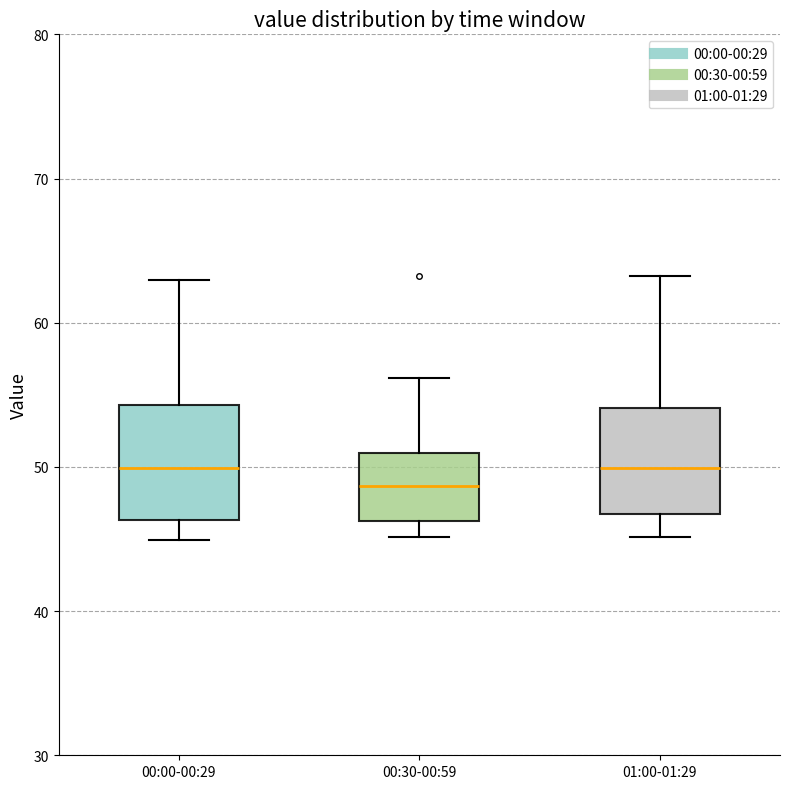

Reading left to right, transcribe this box plot: for each box, give where its median line is, the range the box spans, and where its two whiskers end, as read against the y-axis. The values are not printed on the chart, so give them approximately, as read against the axis.

00:00-00:29: median 50, box 46 to 54, whiskers 45 to 63
00:30-00:59: median 49, box 46 to 51, whiskers 45 to 56
01:00-01:29: median 50, box 47 to 54, whiskers 45 to 63